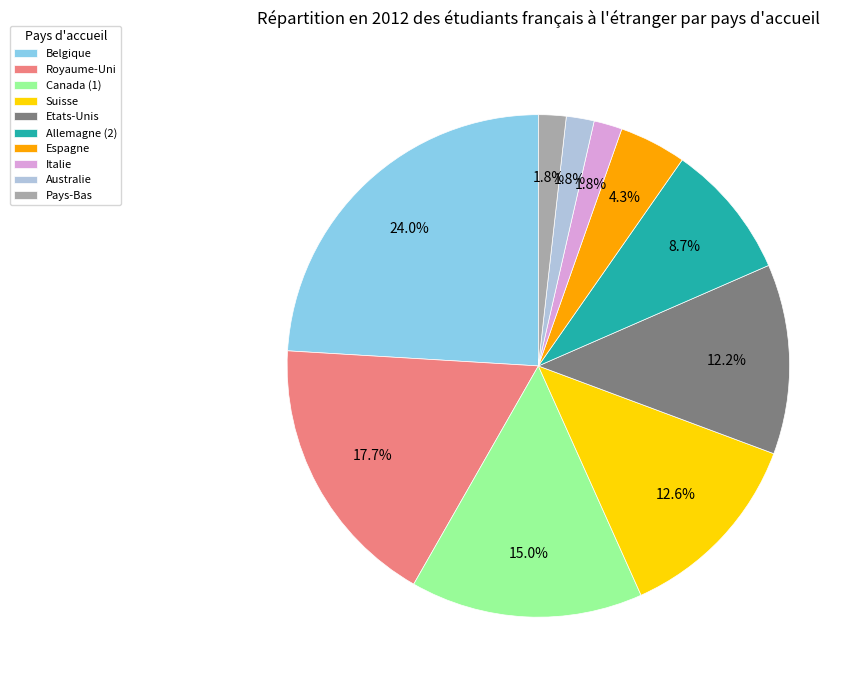

Is the sum of Royaume-Uni and Belgique greater than half?

No